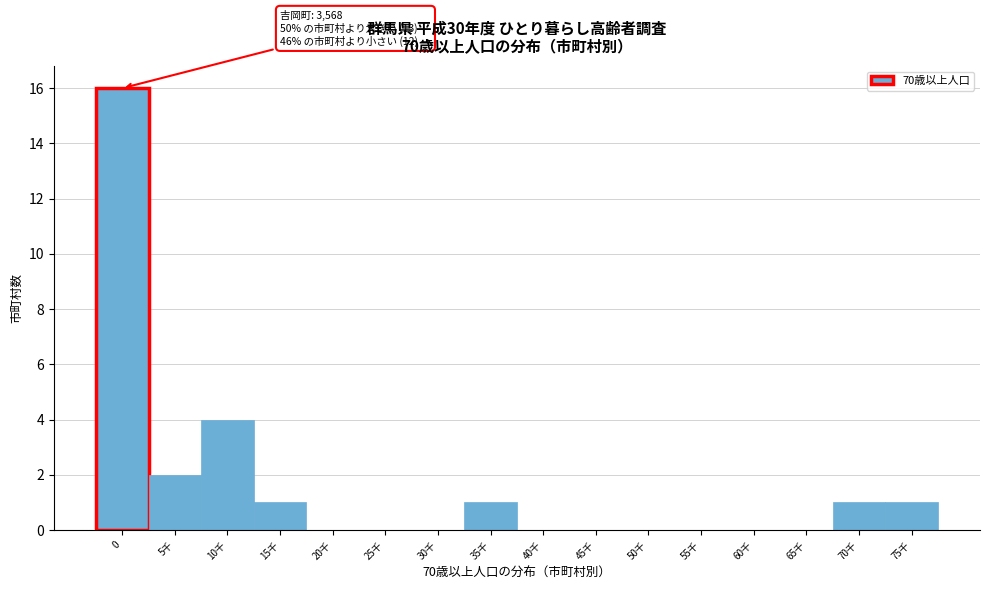

Reading left to right, transcribe all the data shown in this chart.

0=16	5千=2	10千=4	15千=1	20千=0	25千=0	30千=0	35千=1	40千=0	45千=0	50千=0	55千=0	60千=0	65千=0	70千=1	75千=1